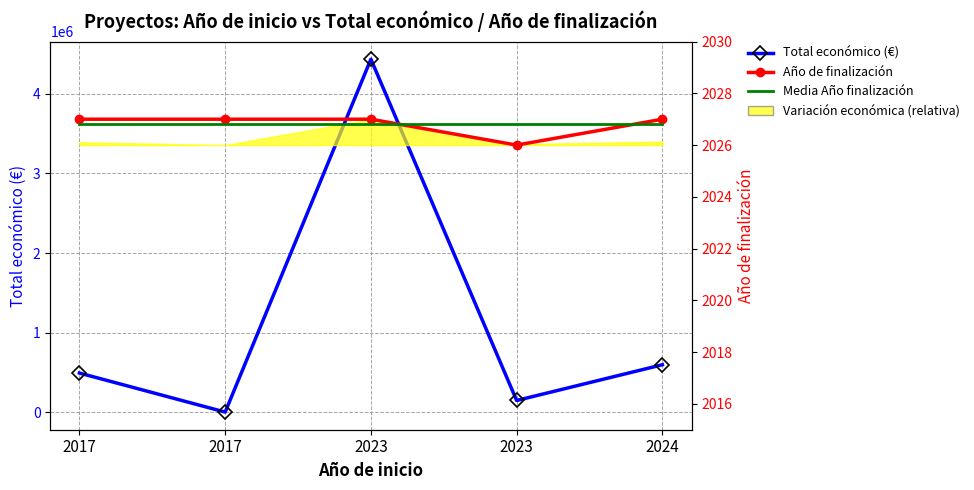

The Total económico (€) series shows 197653.3 at 2024. True or false?

False